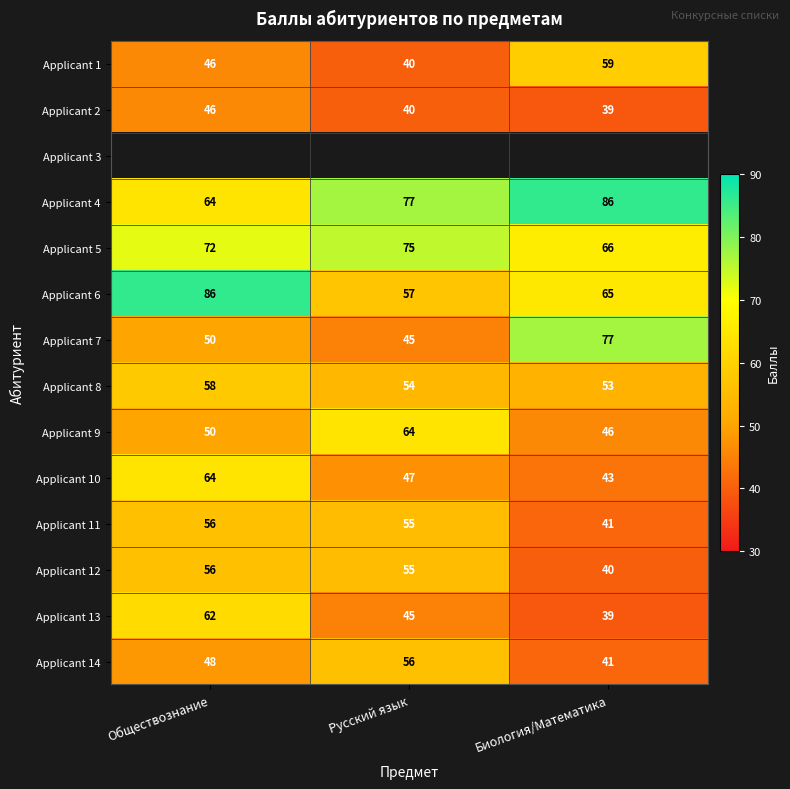

List the labels in order of Applicant 14 value, smallest first.

Биология/Математика, Обществознание, Русский язык